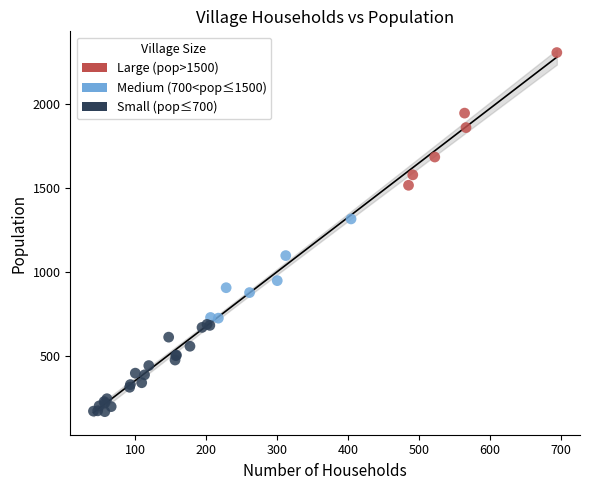

Which series contains the highest Y value?

Large (pop>1500)